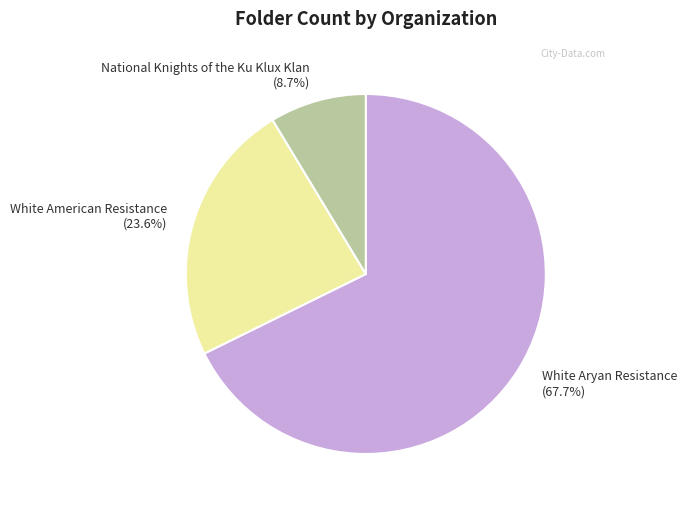

Approximately how many times larger is the value at National Knights of the Ku Klux Klan compared to White Aryan Resistance?

0.1